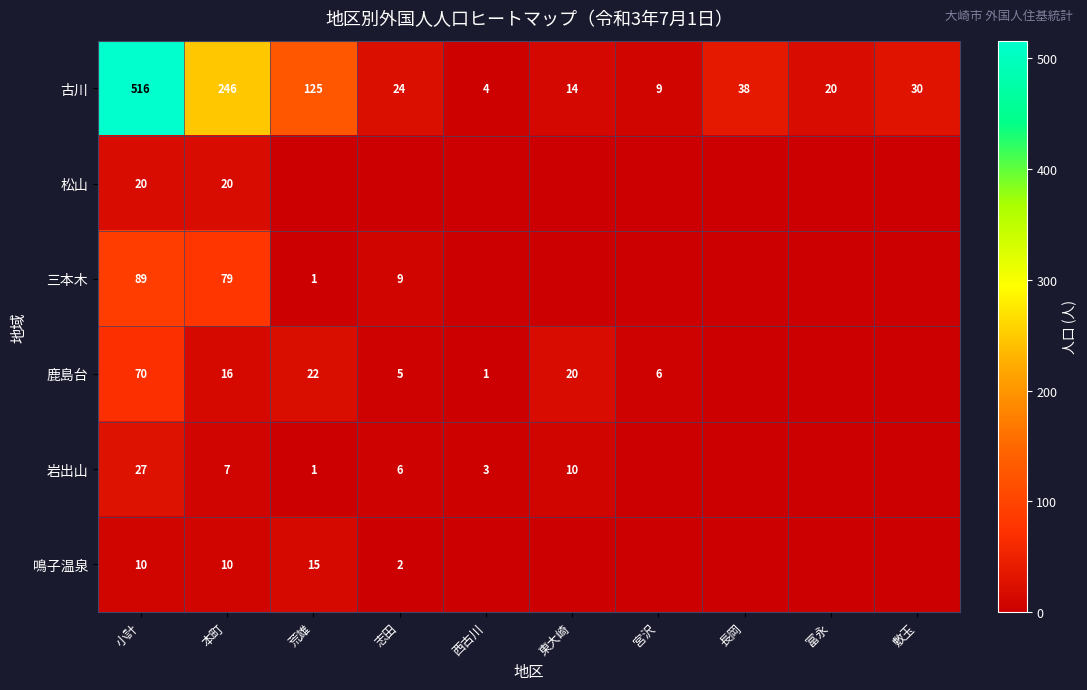

What is the total value across all series at 小計?

732